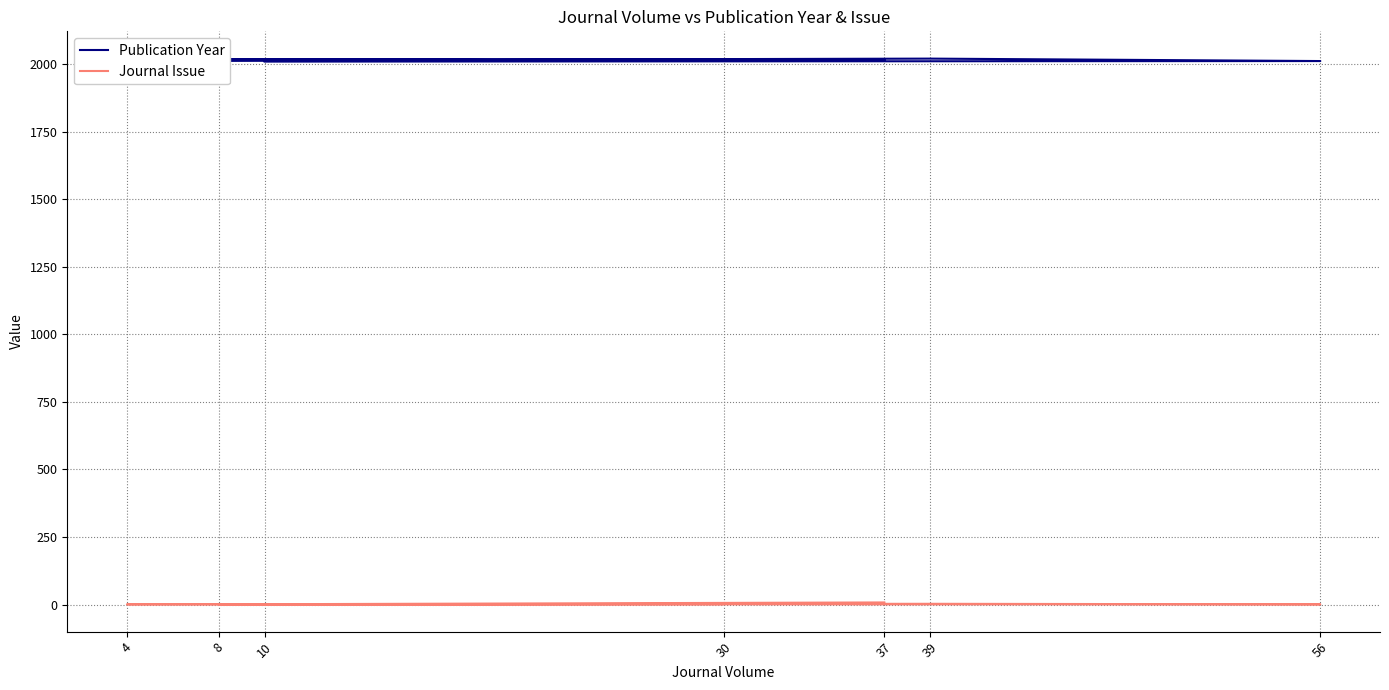

True or false: Publication Year and Journal Issue intersect in this chart.

False